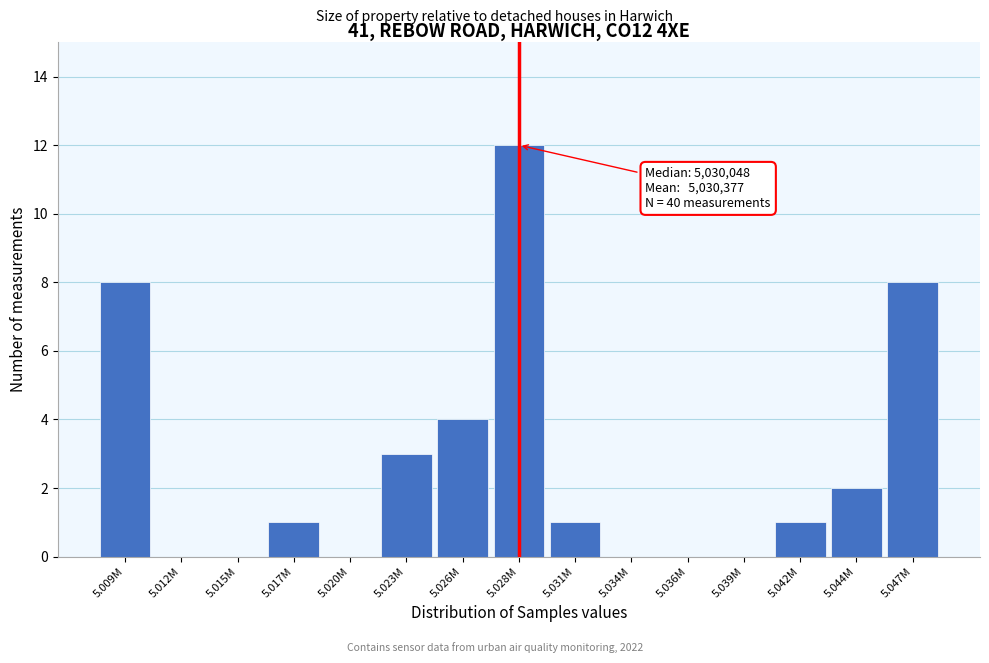

Reading left to right, list all the values displayed in this chart.

5.009M=8	5.012M=0	5.015M=0	5.017M=1	5.020M=0	5.023M=3	5.026M=4	5.028M=12	5.031M=1	5.034M=0	5.036M=0	5.039M=0	5.042M=1	5.044M=2	5.047M=8